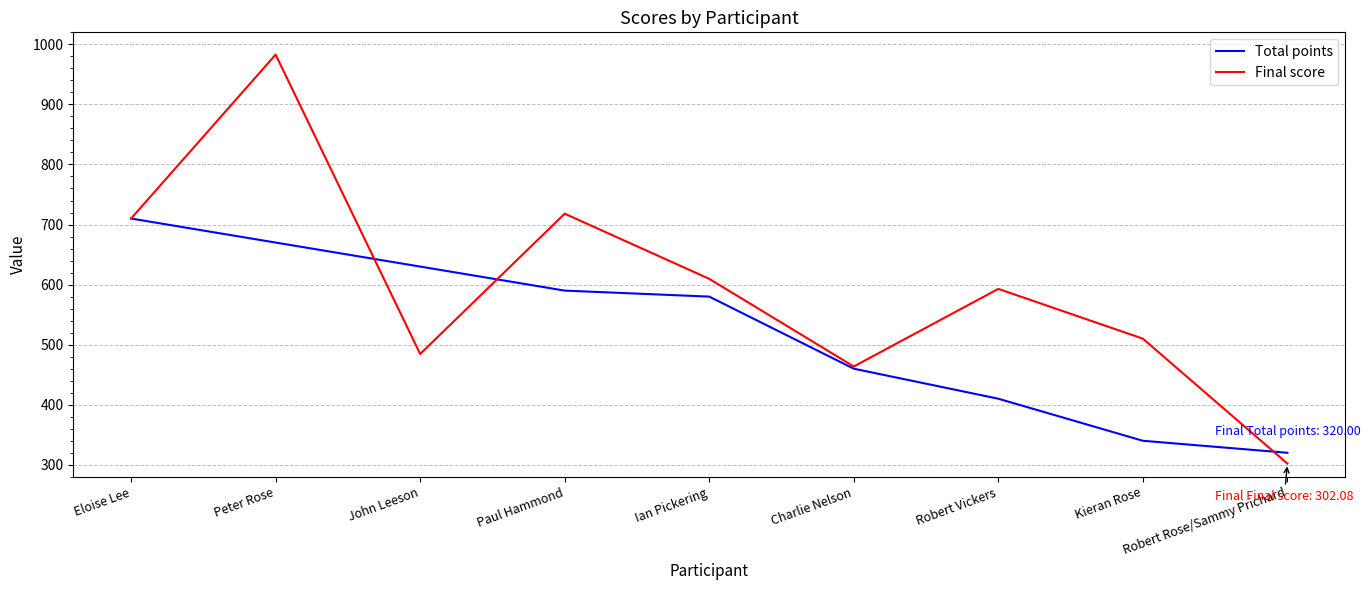

List the series in order of their overall mean, highest first.

Final score, Total points